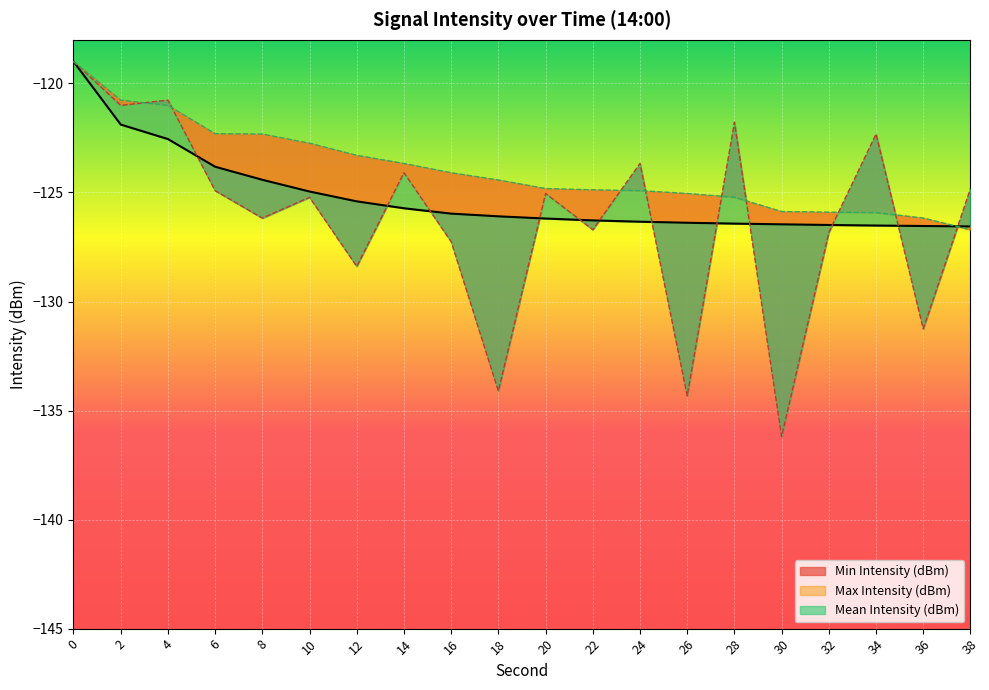

Reading right to left, extract all data points from this chart.

Min Intensity (dBm): 38=-124.8	36=-131.3	34=-122.3	32=-126.8	30=-136.2	28=-121.8	26=-134.3	24=-123.7	22=-126.7	20=-125.0	18=-134.1	16=-127.3	14=-124.1	12=-128.4	10=-125.2	8=-126.2	6=-124.9	4=-120.8	2=-121.0	0=-119.0
Max Intensity (dBm): 38=-126.7	36=-126.2	34=-125.9	32=-125.9	30=-125.9	28=-125.2	26=-125.0	24=-124.9	22=-124.9	20=-124.8	18=-124.4	16=-124.1	14=-123.7	12=-123.3	10=-122.7	8=-122.3	6=-122.3	4=-121.0	2=-120.8	0=-119.0
Mean Intensity (dBm): 38=-126.6	36=-126.5	34=-126.5	32=-126.5	30=-126.5	28=-126.4	26=-126.4	24=-126.3	22=-126.3	20=-126.2	18=-126.1	16=-126.0	14=-125.7	12=-125.4	10=-125.0	8=-124.4	6=-123.8	4=-122.6	2=-121.9	0=-119.0